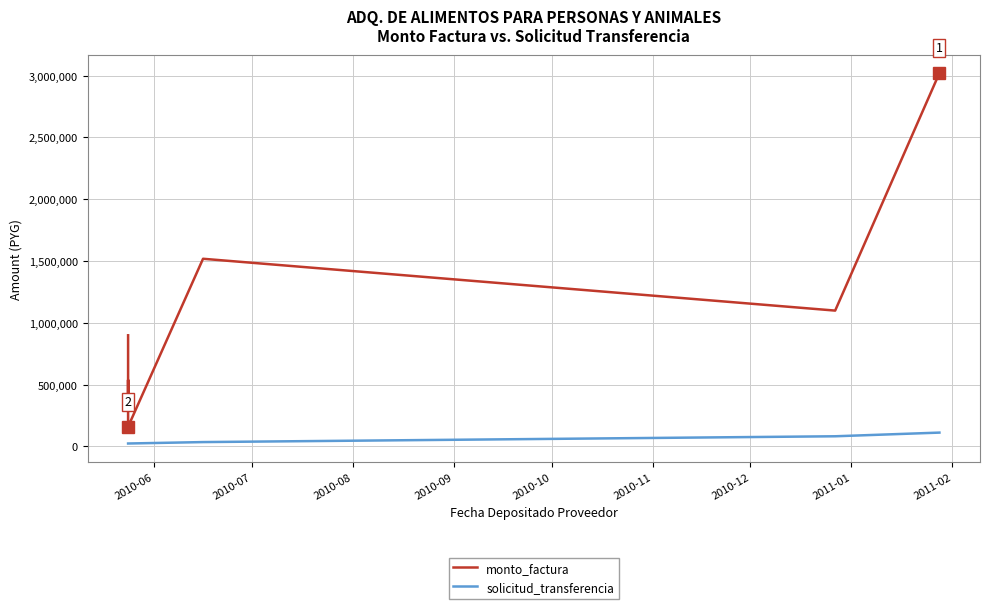

Which series changed the most between 2010-07 and 2010-12?

monto_factura